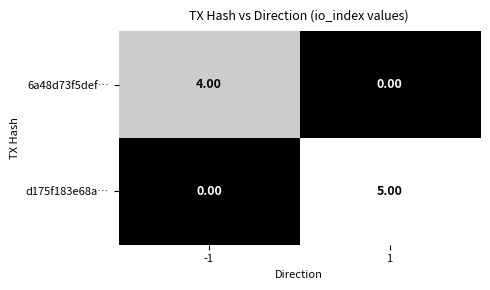

Rank the series at 1 from lowest to highest value.

6a48d73f5def…, d175f183e68a…